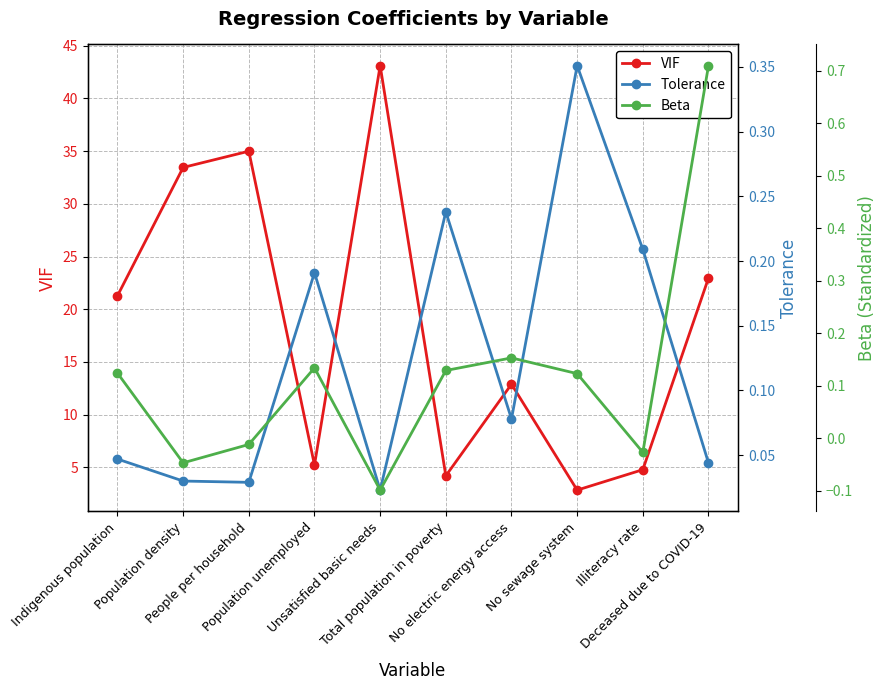

Where is the first local maximum for Beta?

Population unemployed